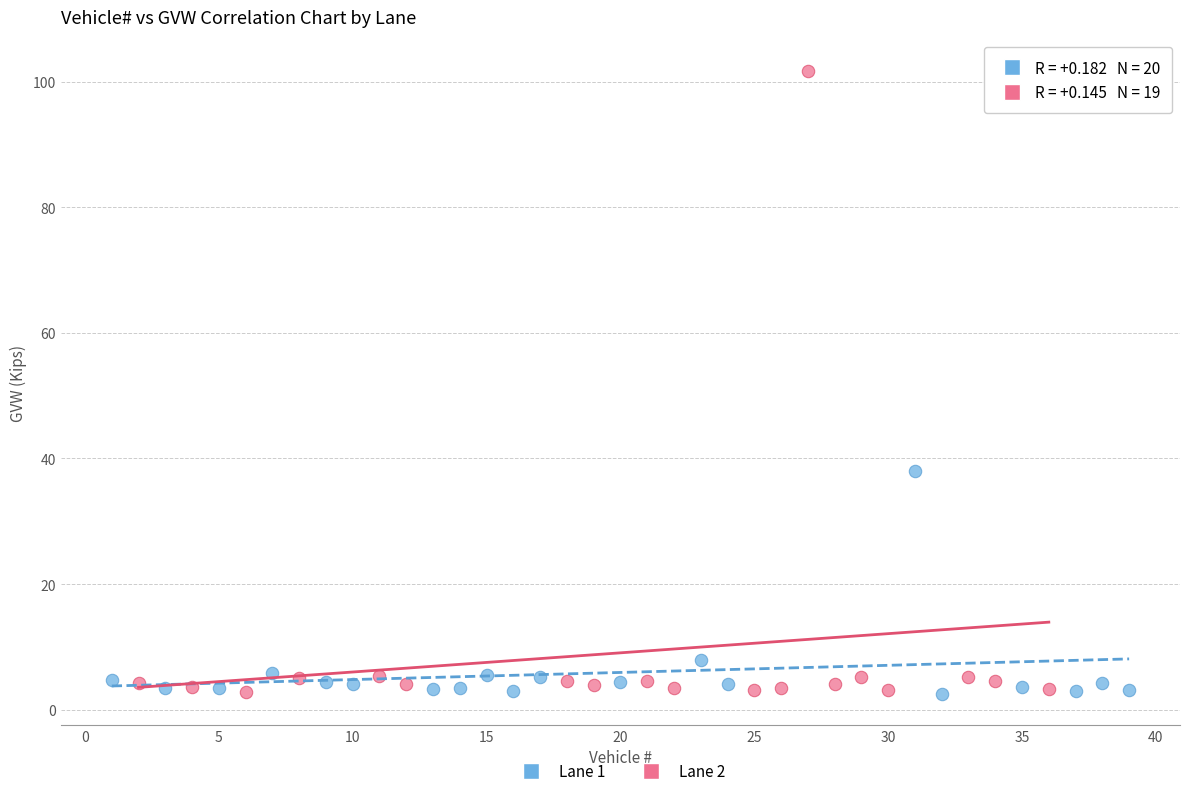

Which series reaches the maximum Y coordinate?

Lane 2